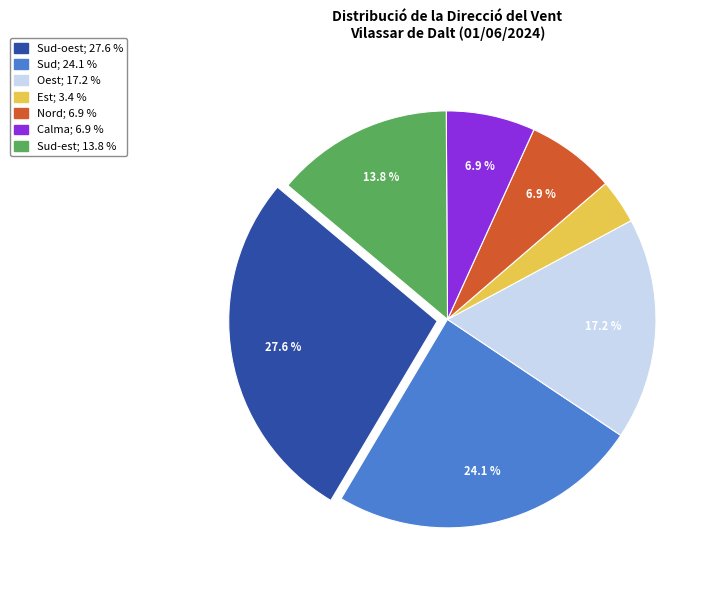

Is there any slice that represents more than half of the pie?

No